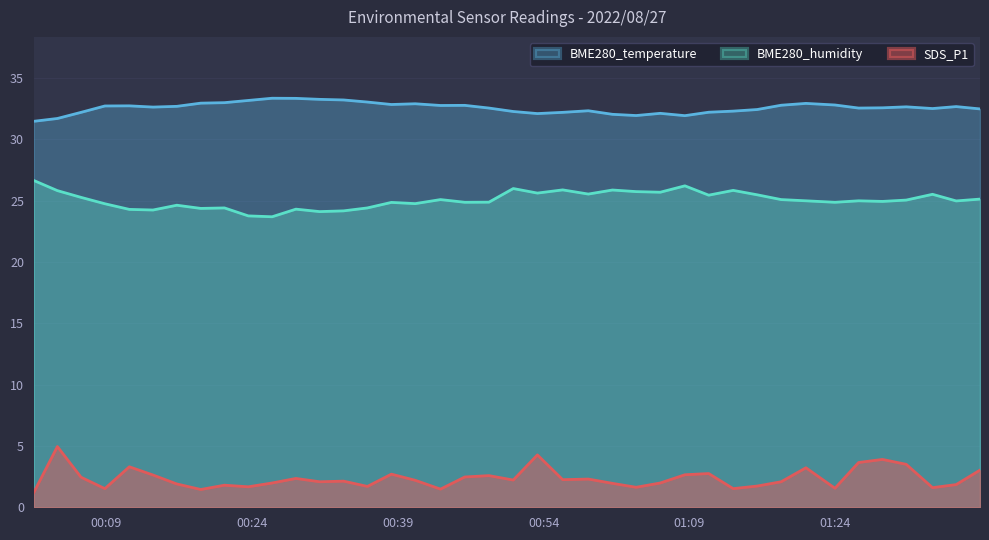

What are all the series names shown in the legend?

BME280_temperature, BME280_humidity, SDS_P1